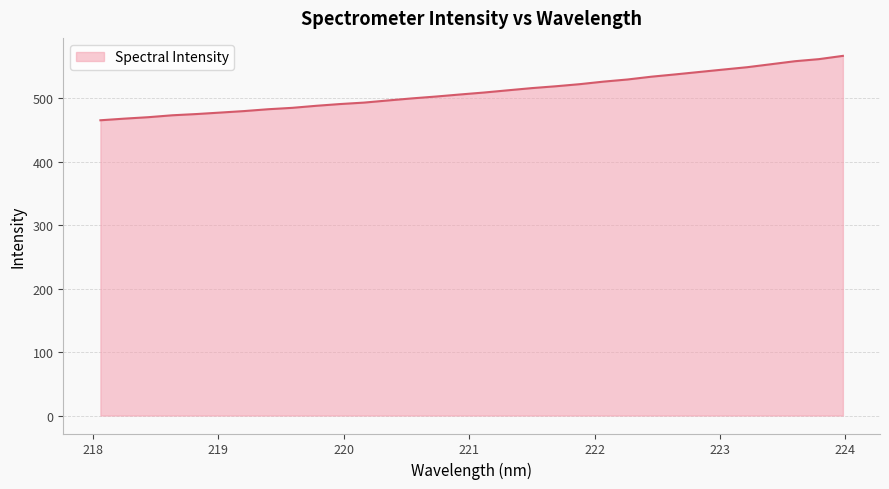

What is the maximum value shown in the chart?

567.0